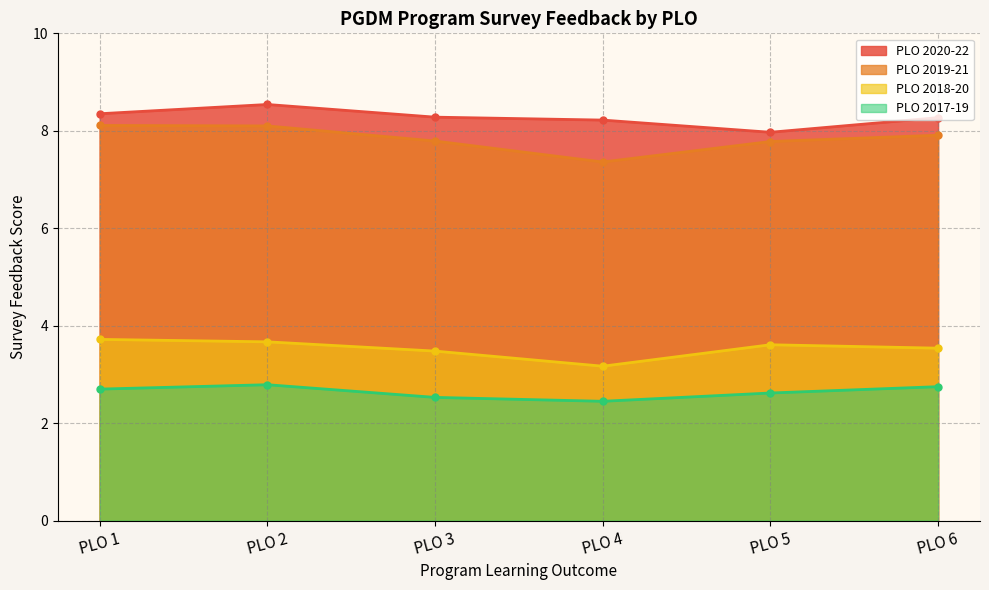

Which series has the largest total across all categories?

PLO 2020-22